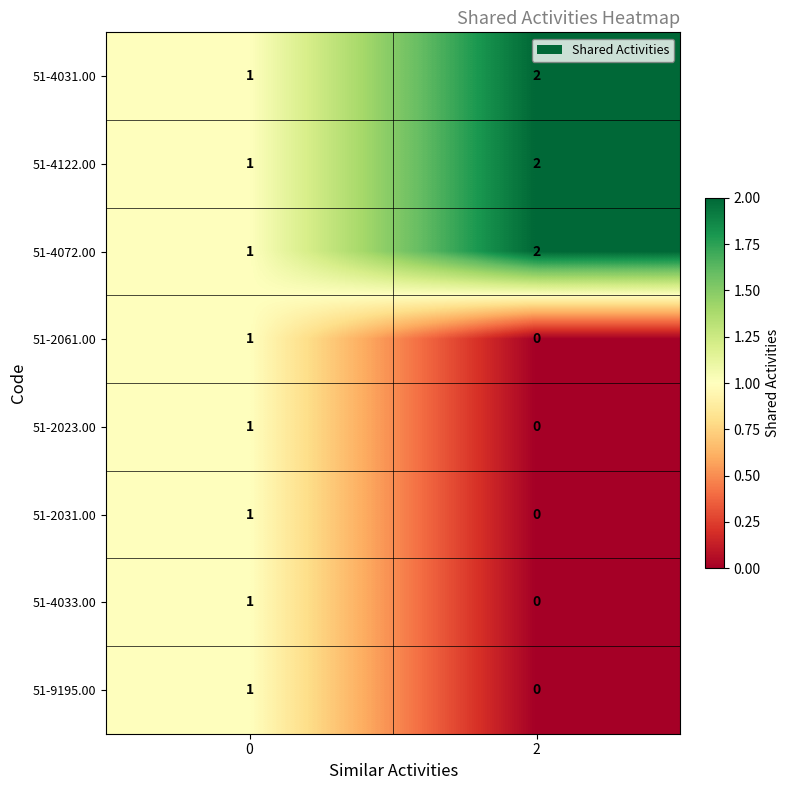

What is the total value across all series at 0?

8